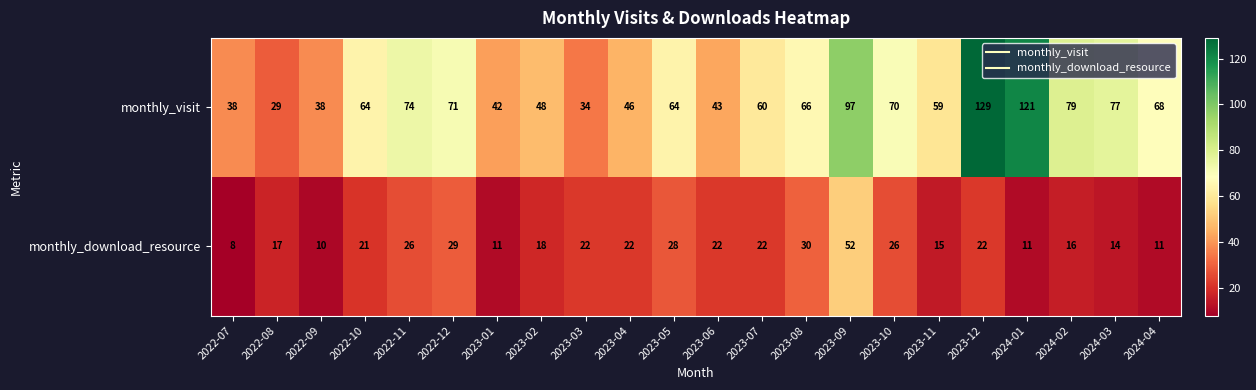

At 2023-02, list the series in order from smallest to largest.

monthly_download_resource, monthly_visit